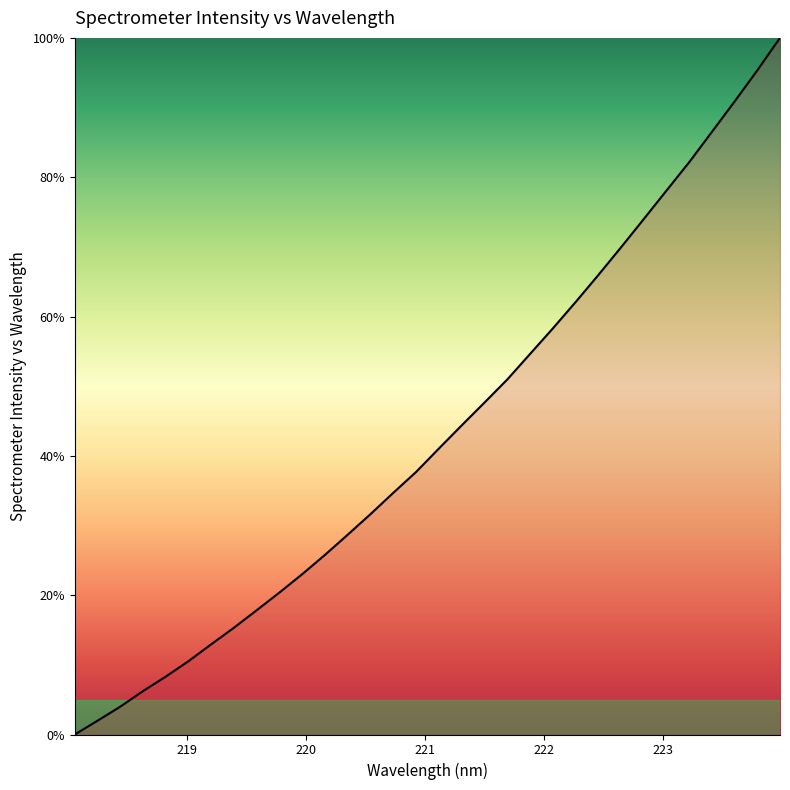

Reading left to right, extract all data points from this chart.

0.0	2.0	4.0	6.2	8.3	10.5	13.0	15.4	17.9	20.4	23.0	25.8	28.7	31.7	34.7	37.7	41.1	44.4	47.7	51.0	54.6	58.3	62.1	65.9	69.9	74.0	78.1	82.1	86.5	90.9	95.3	100.0